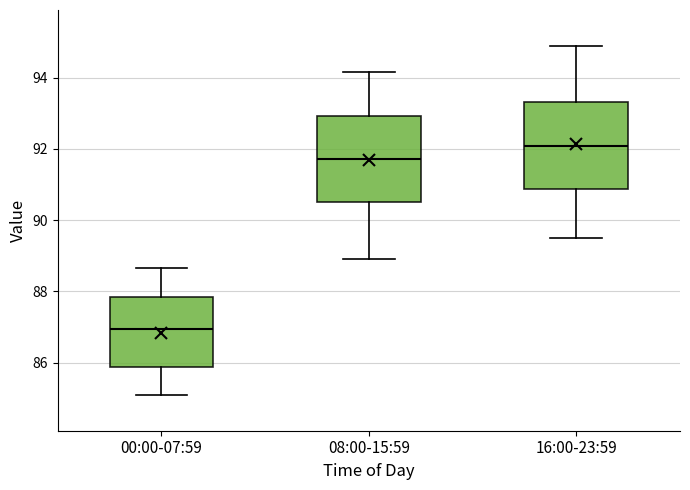

Reading left to right, read every box against the y-axis: the position of its median line, the range the box covers, and the ends of its whiskers. The values are not printed on the chart, so give them approximately, as read against the axis.

00:00-07:59: median 87.0, box 85.8 to 87.8, whiskers 85.0 to 88.6
08:00-15:59: median 91.8, box 90.6 to 93.0, whiskers 89.0 to 94.2
16:00-23:59: median 92.0, box 90.8 to 93.4, whiskers 89.6 to 95.0